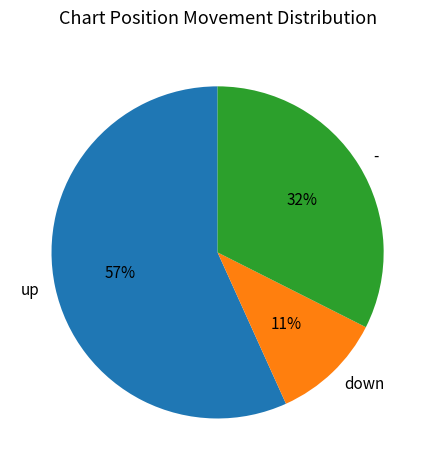

Does up account for over 50% of the chart?

Yes